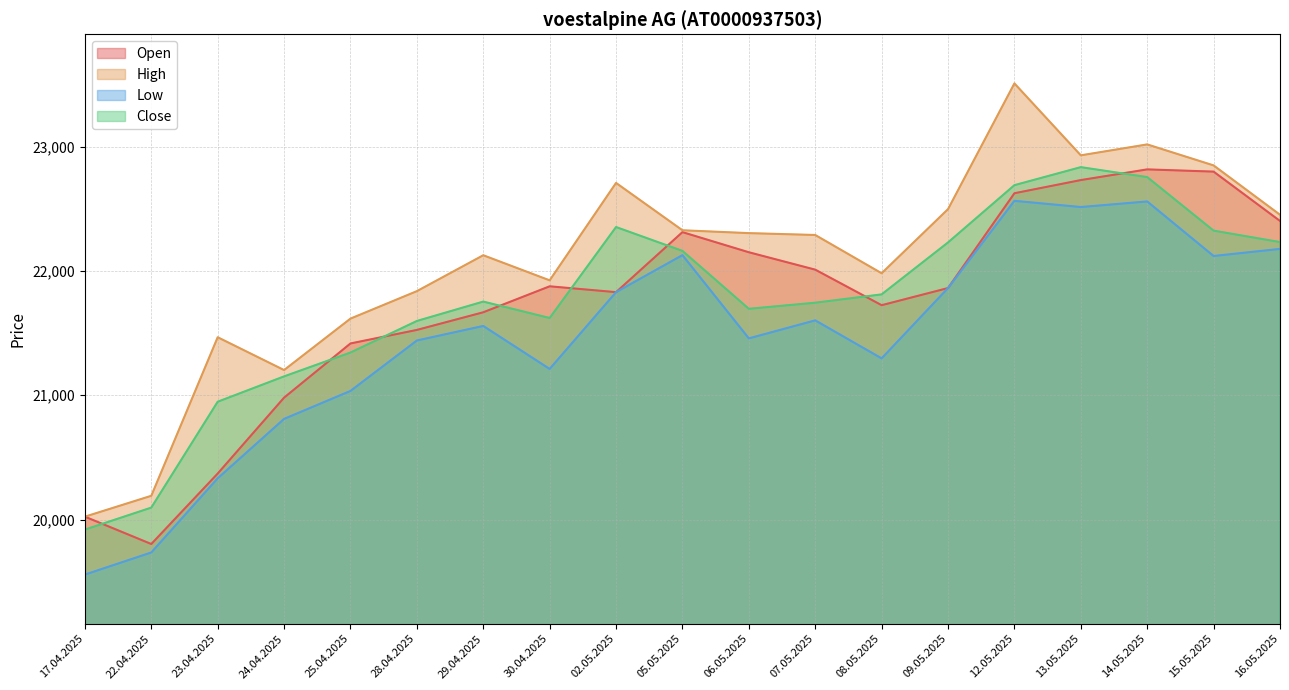

Count the number of categories in the chart.

19